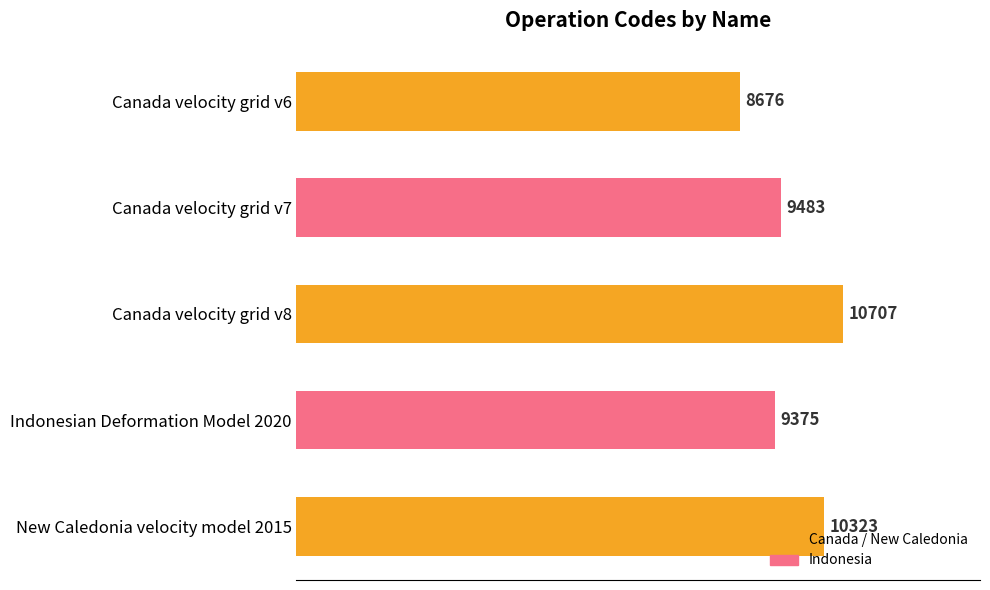

List the labels in order of value, smallest first.

Canada velocity grid v6, Indonesian Deformation Model 2020, Canada velocity grid v7, New Caledonia velocity model 2015, Canada velocity grid v8